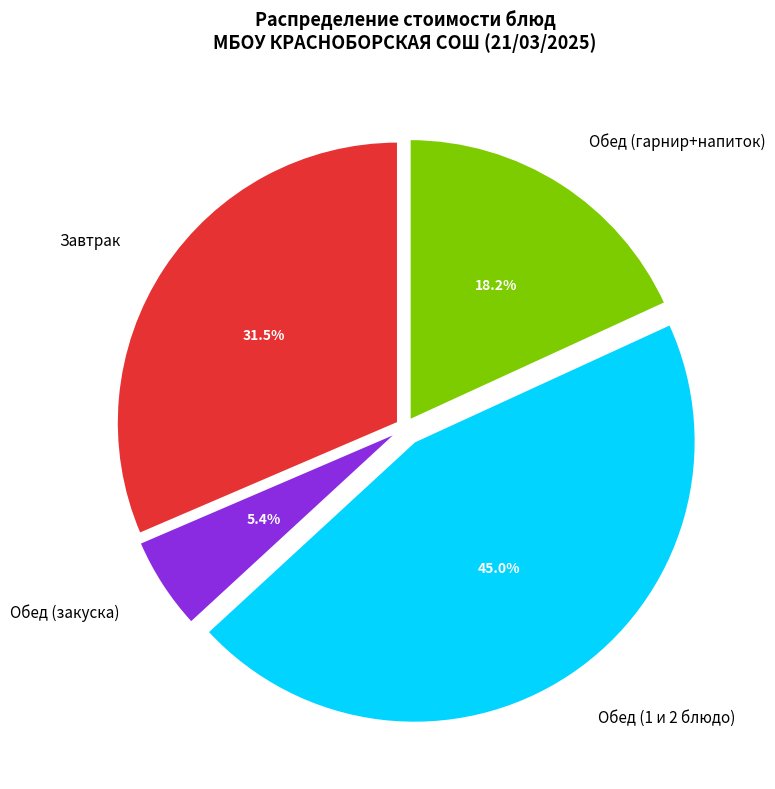

What portion of the pie excludes Обед (закуска)?

94.6%